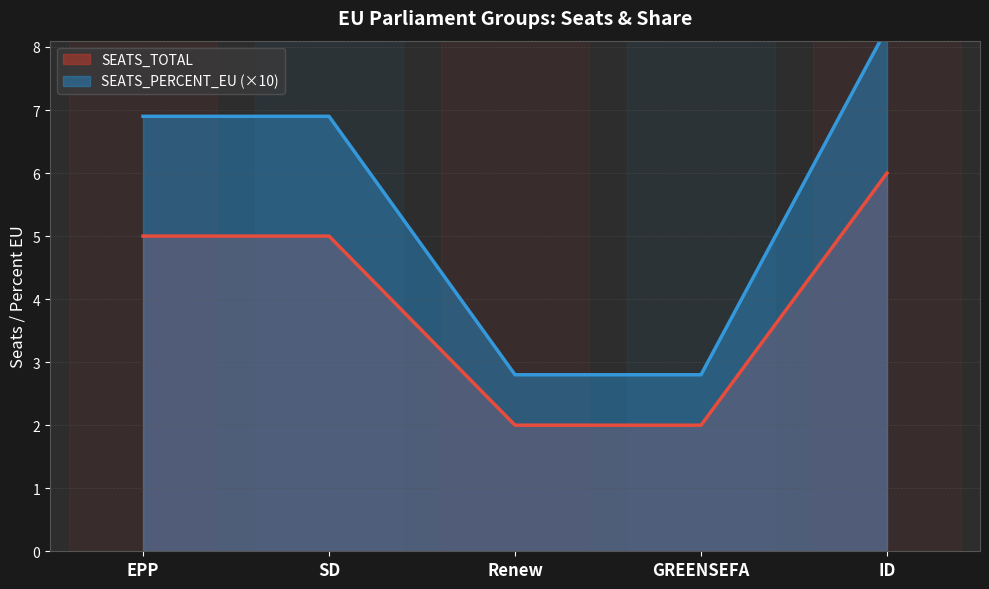

What is the difference between the highest and lowest values at GREENSEFA?

0.8